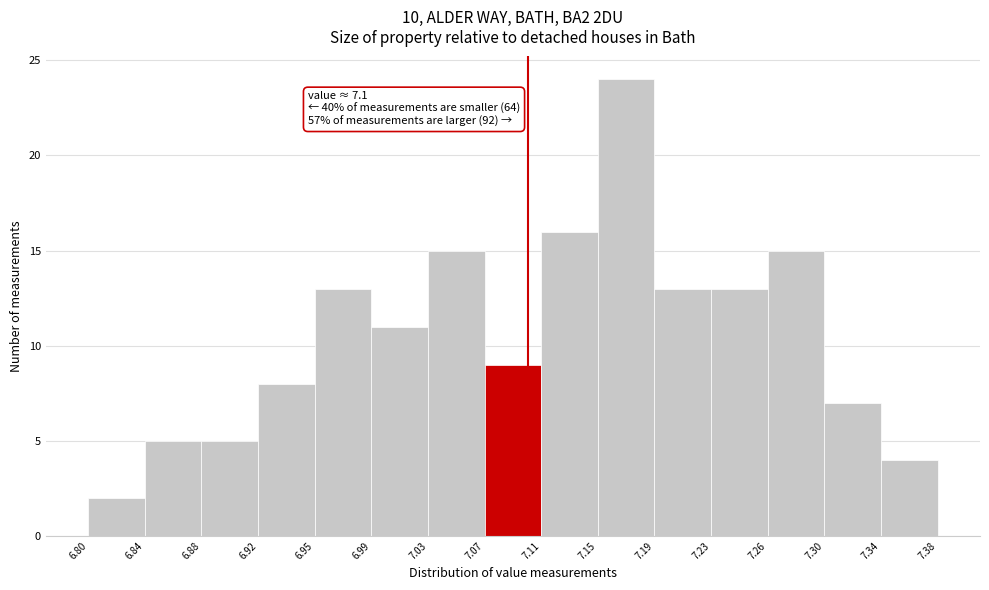

Which range on the x-axis has the tallest bar?

7.15 to 7.19